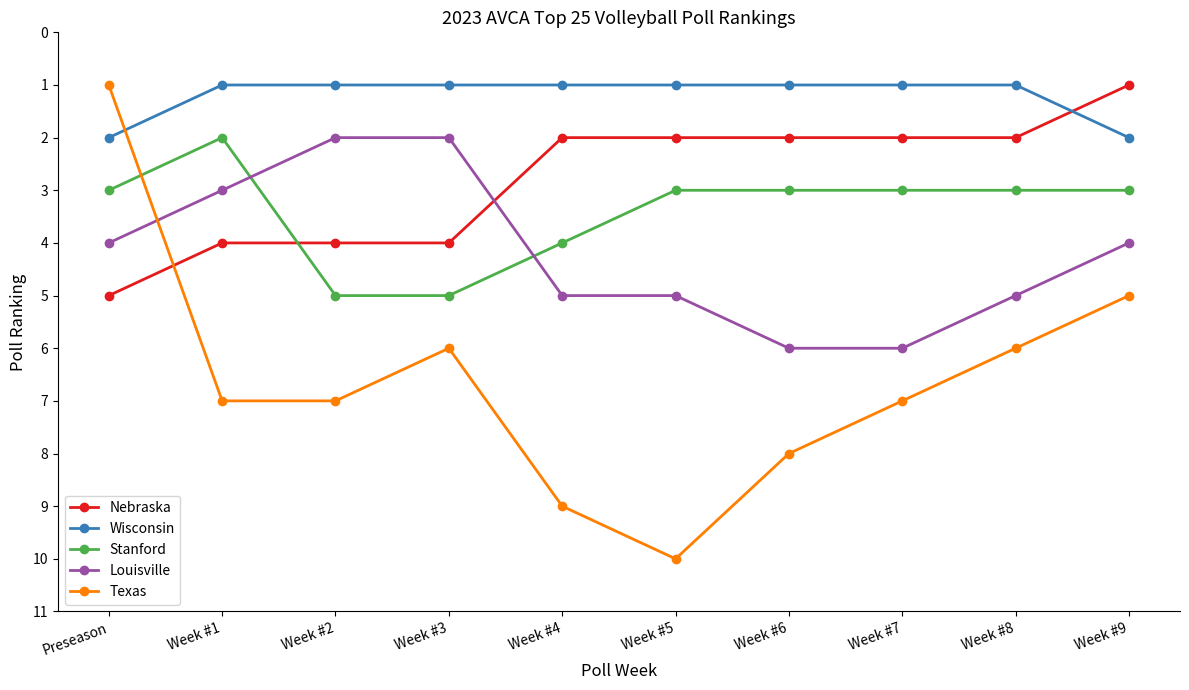

Where is the first local minimum for Stanford?

Week #1